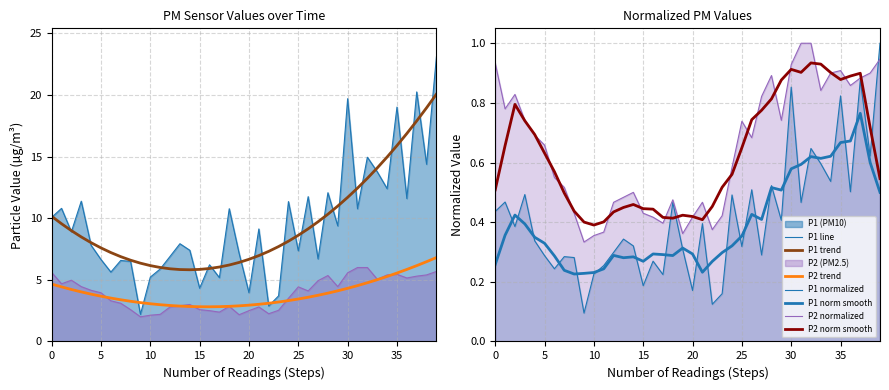

Which series changed the most between 00:17 and 00:54?

P2